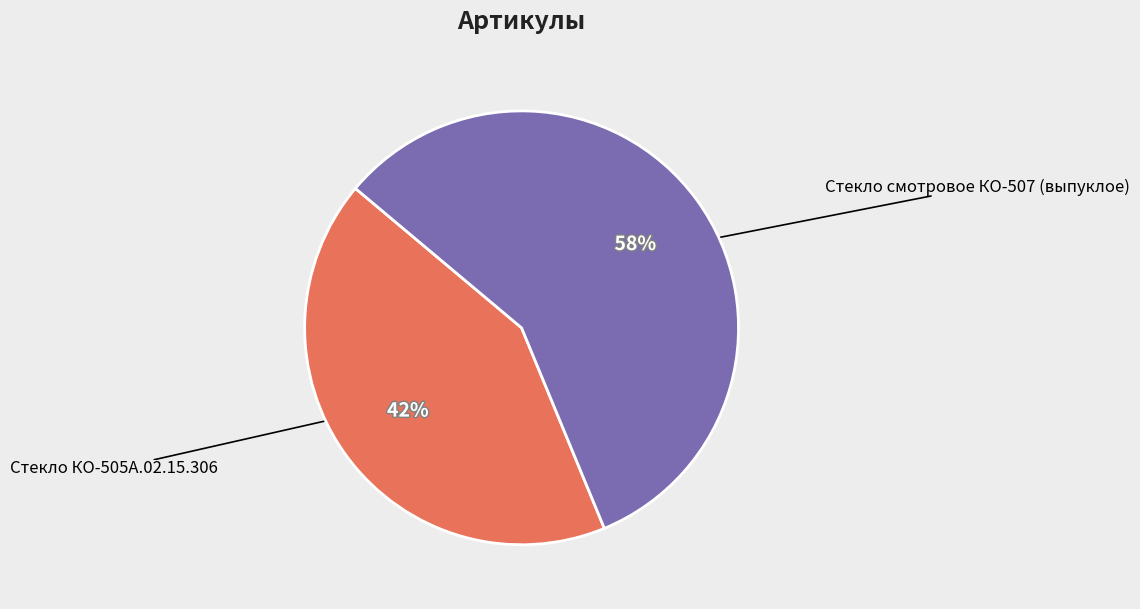

To the nearest percent, what is the average slice percentage?

50%